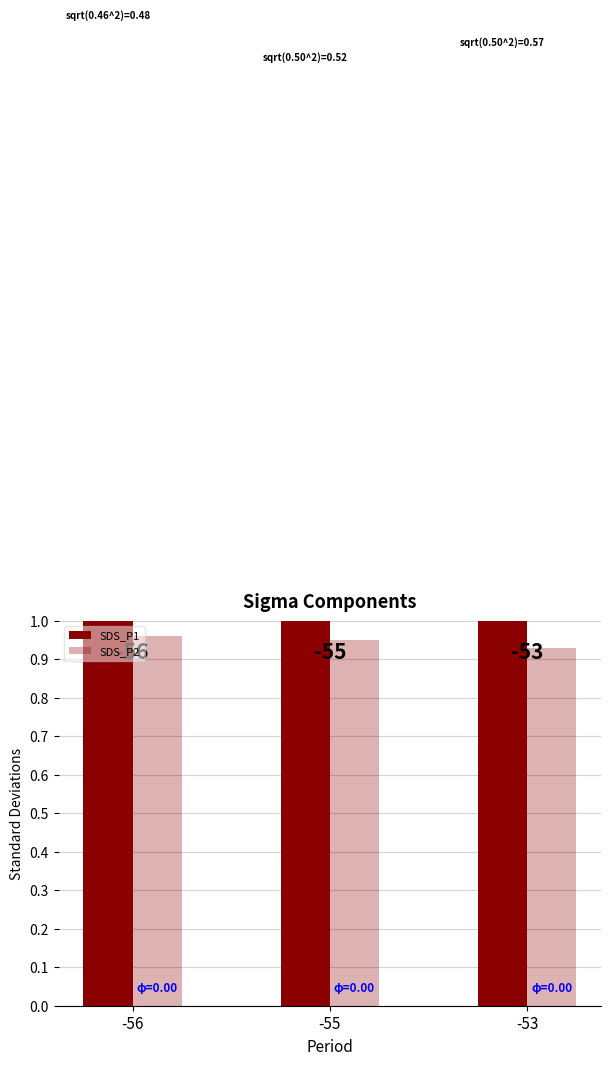

What is the minimum value shown in the chart?

0.9